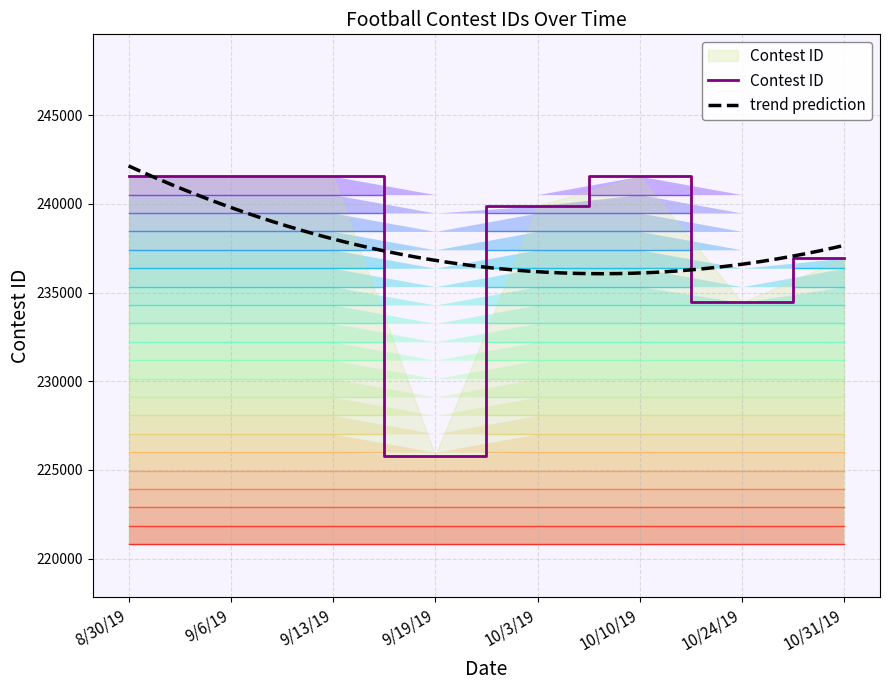

What position from the left is 9/19/19?

4